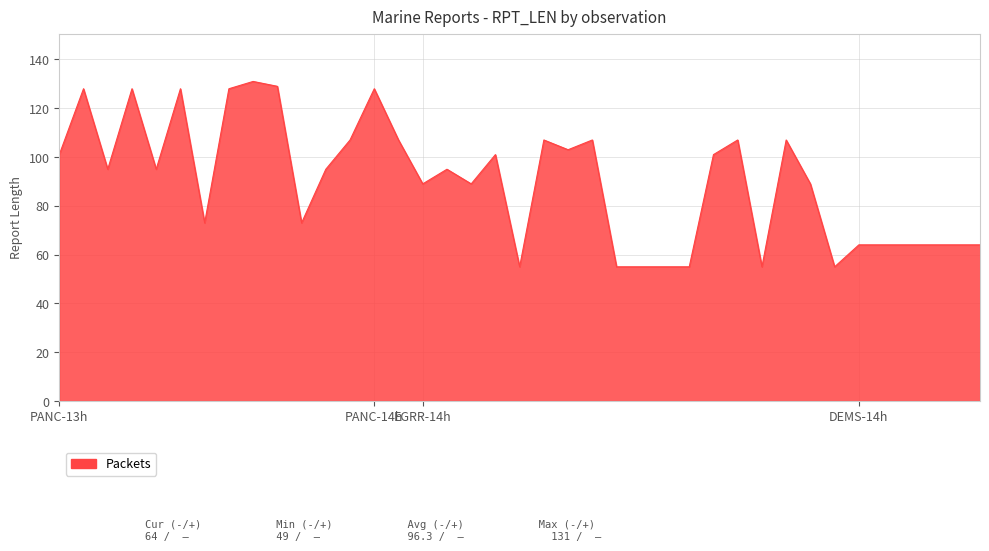

What is the maximum value shown in the chart?

131